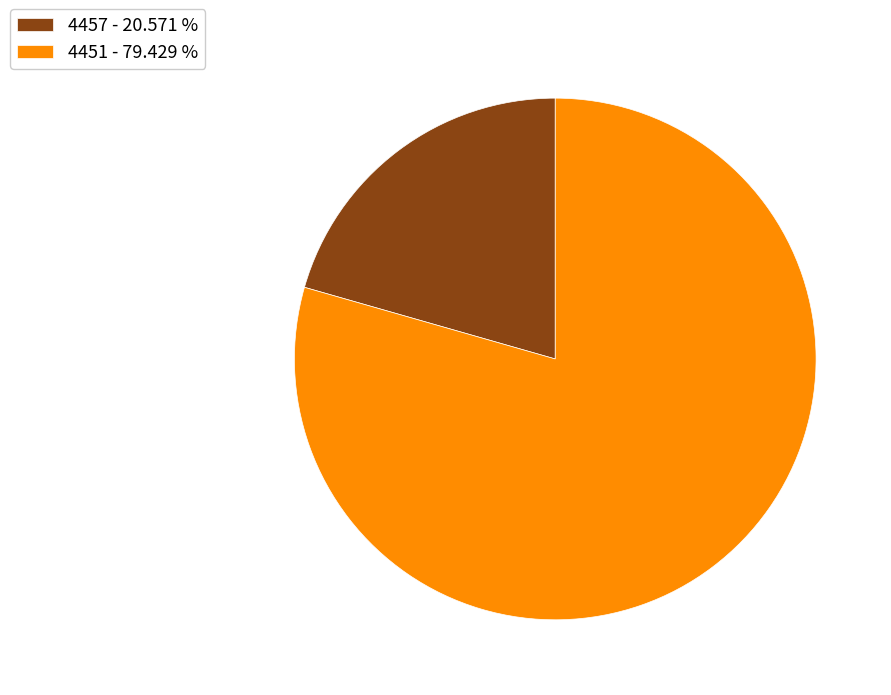

Combined, do 4451 and 4457 account for over 50%?

Yes